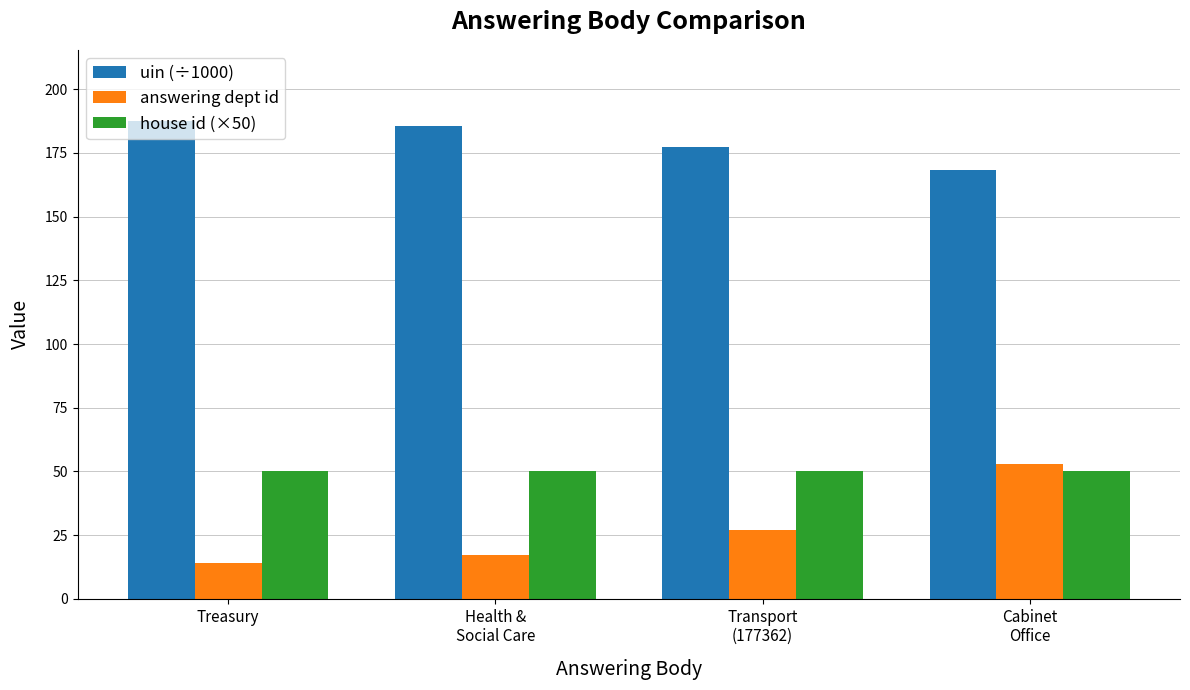

Which category has the lowest value across all series?

Treasury